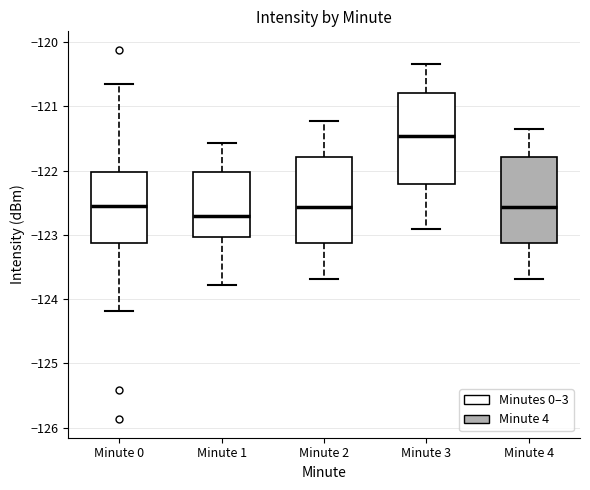

Where does the lower whisker of the box for Minute 4 end on the y-axis? The values are not printed on the chart, so give them approximately, as read against the axis.

-123.7